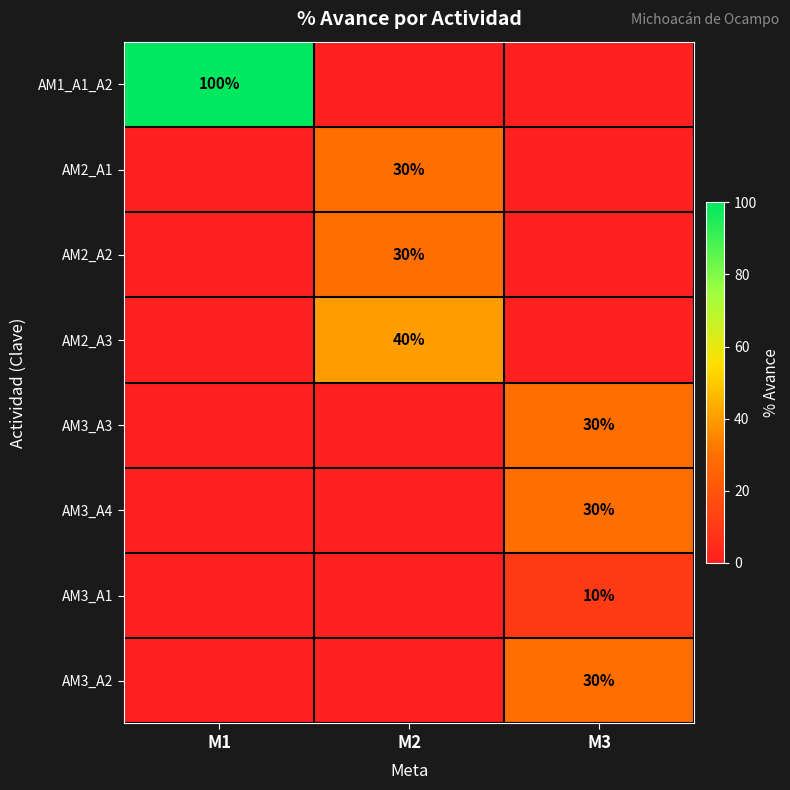

How many series are shown in this chart?

8